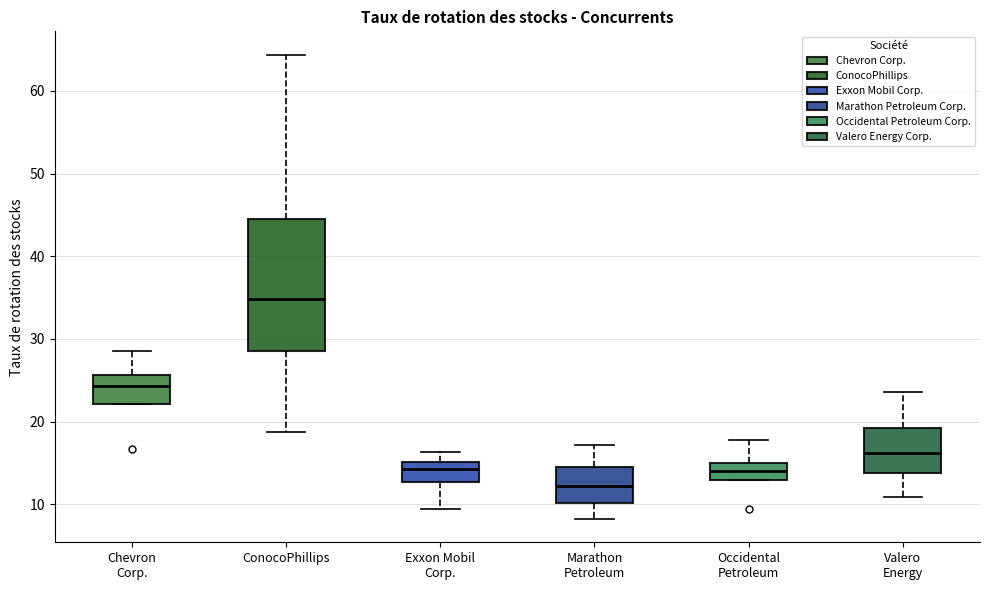

Reading left to right, read every box against the y-axis: the position of its median line, the range the box covers, and the ends of its whiskers. The values are not printed on the chart, so give them approximately, as read against the axis.

Chevron Corp.: median 24, box 22 to 26, whiskers 22 to 29
ConocoPhillips: median 35, box 28 to 45, whiskers 19 to 64
Exxon Mobil Corp.: median 14, box 13 to 15, whiskers 9 to 16
Marathon Petroleum: median 12, box 10 to 15, whiskers 8 to 17
Occidental Petroleum: median 14, box 13 to 15, whiskers 13 to 18
Valero Energy: median 16, box 14 to 19, whiskers 11 to 24